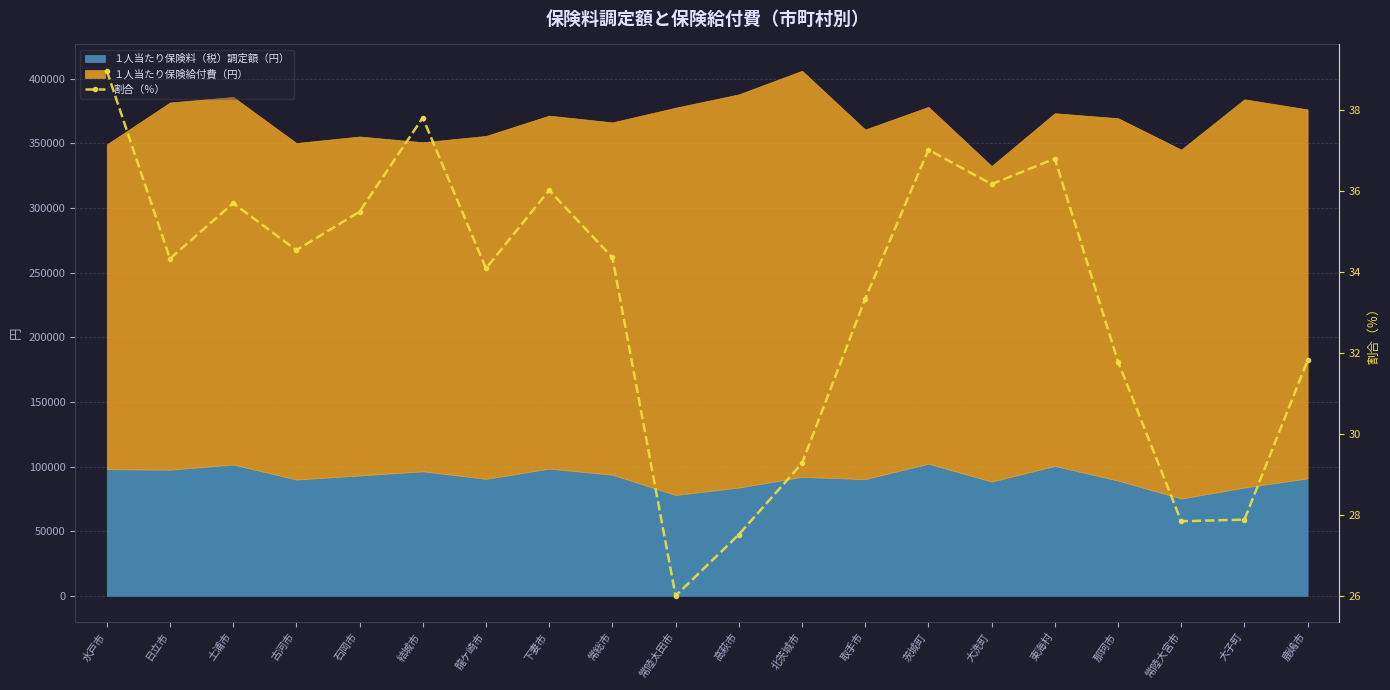

How many lines are shown in the chart?

1